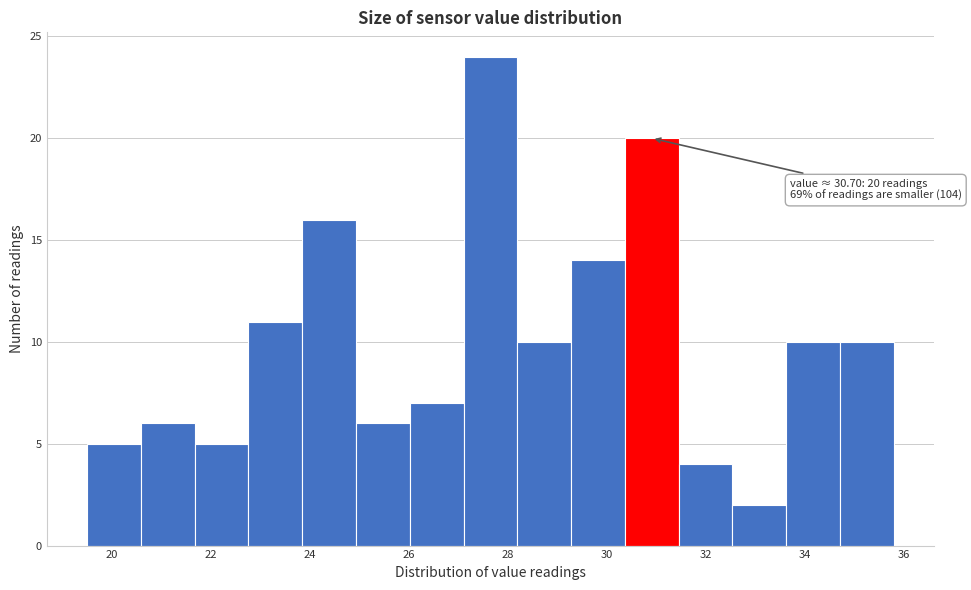

Over which range of the x-axis is the bar tallest?

27.2 to 28.2